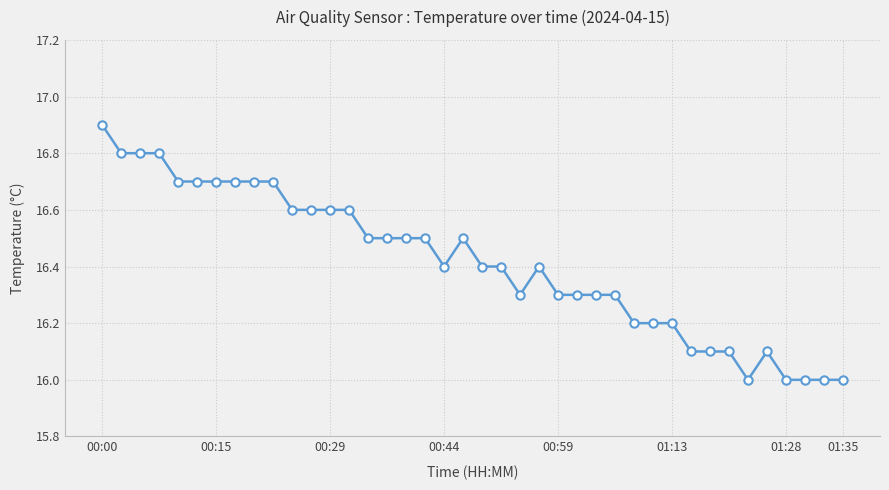

What is the maximum value shown in the chart?

16.9